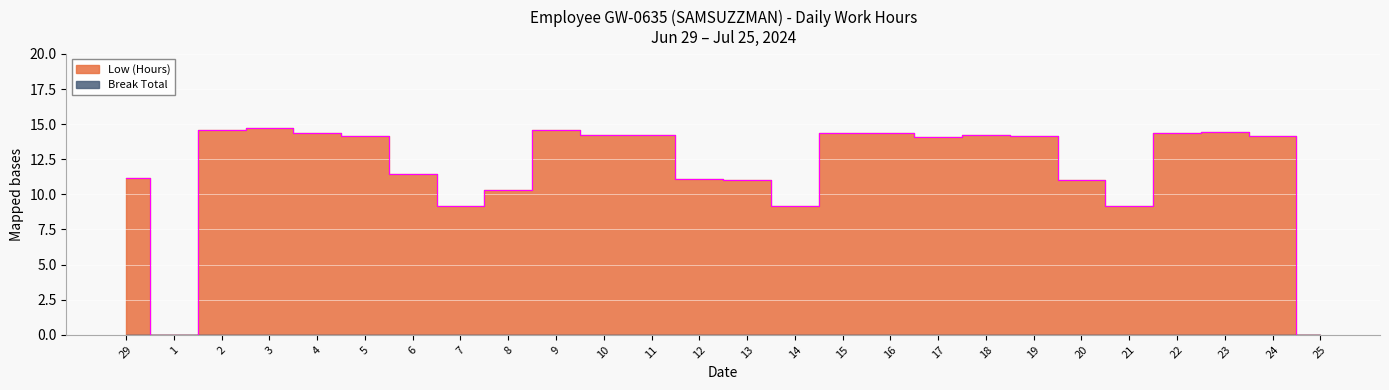

Which has a higher value, 17 or 13?

17